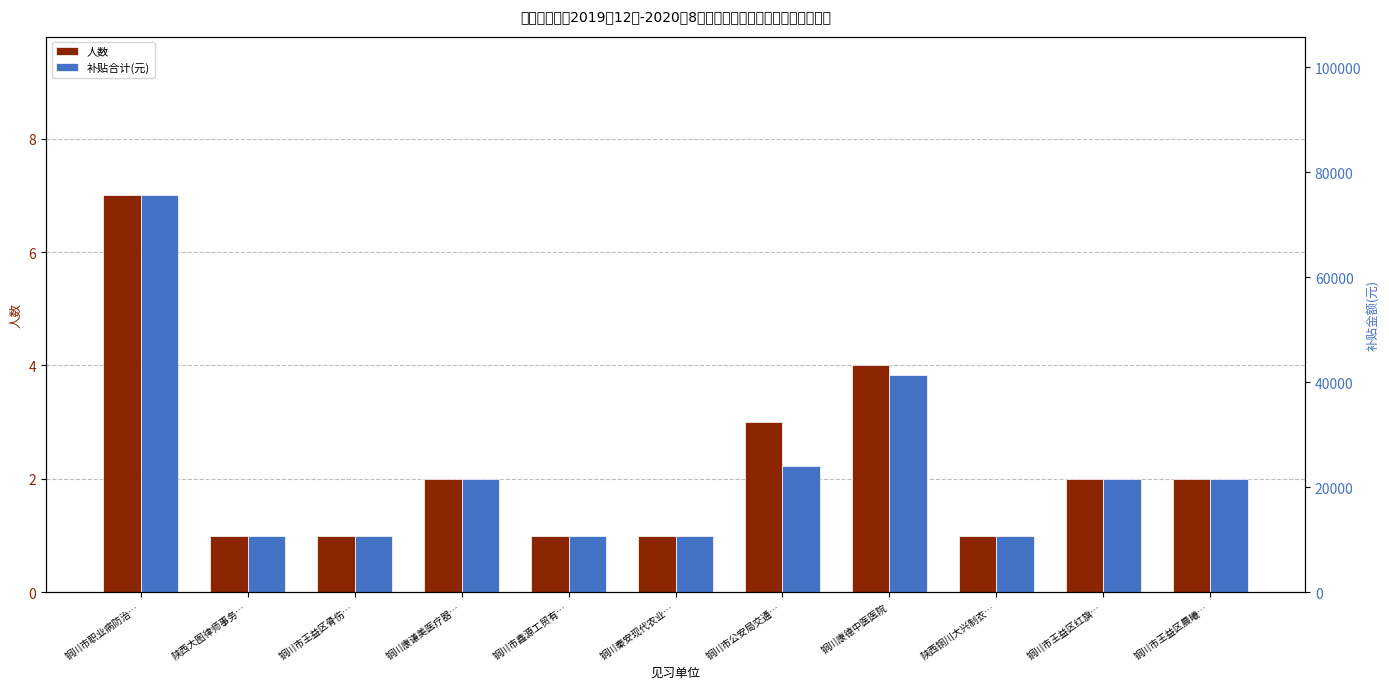

How many values in the 人数 series exceed 2?

3